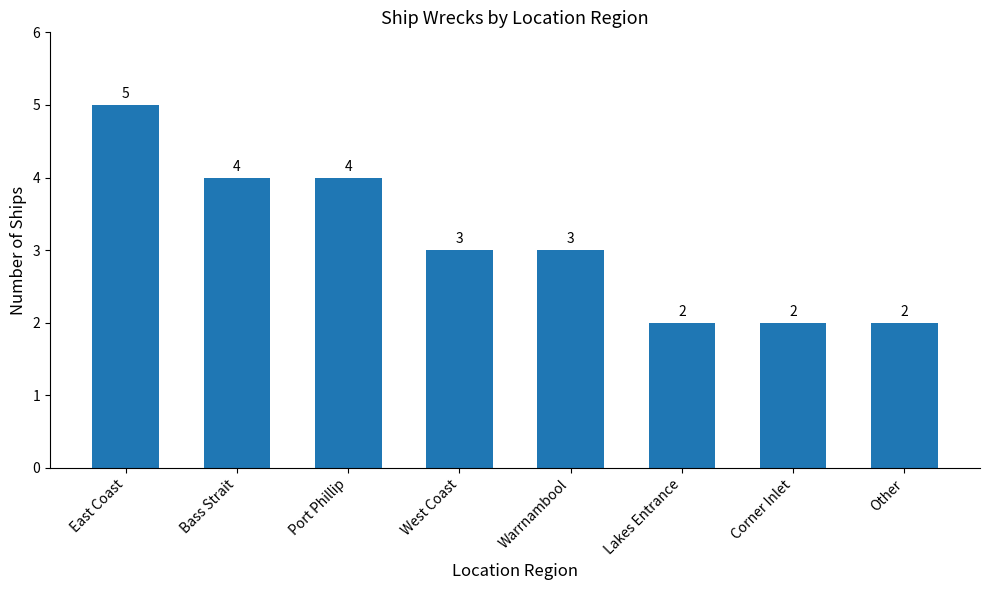

Reading left to right, extract all data points from this chart.

5	4	4	3	3	2	2	2